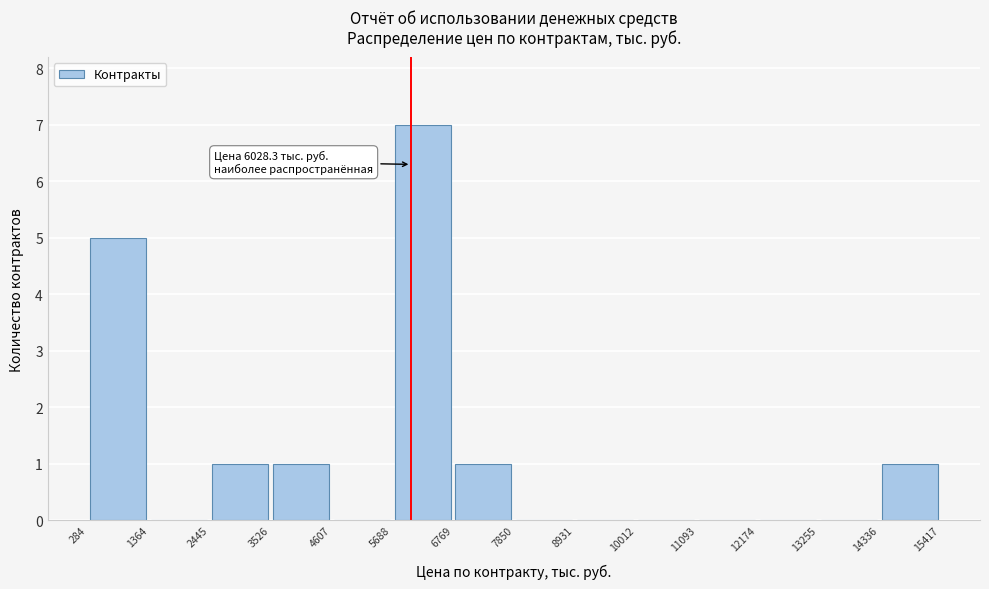

Over which range of the x-axis is the bar tallest?

5688 to 6769